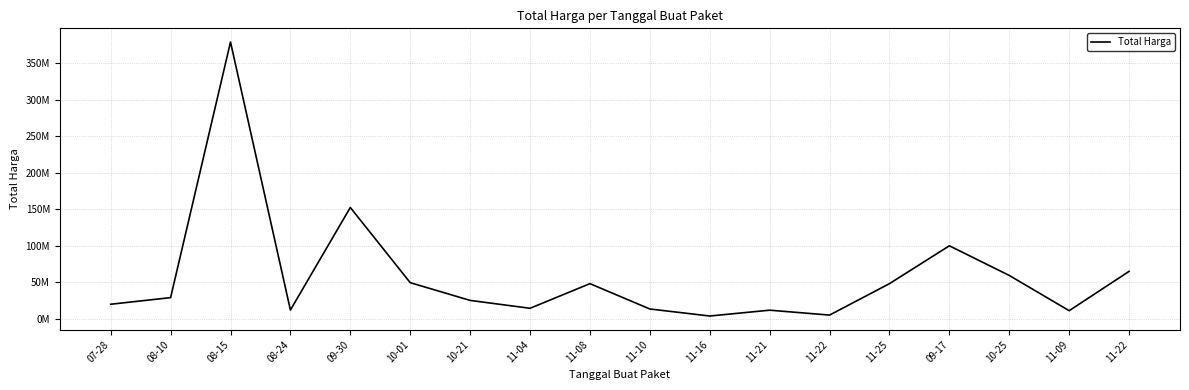

What is the sum of all values?

1047495000